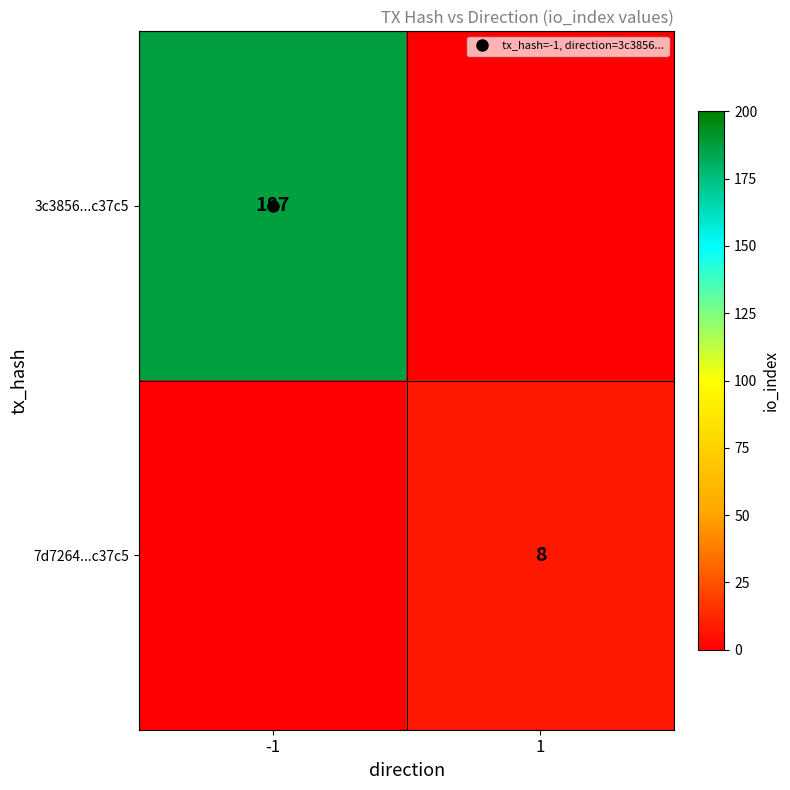

How many data points in 7d7264...c37c5 are less than 8?

1